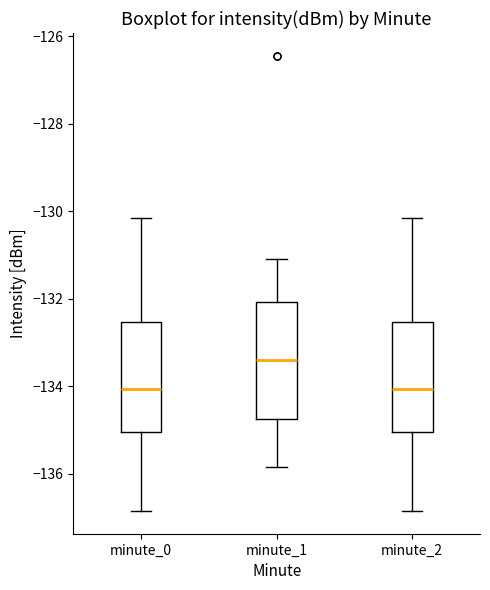

Reading left to right, transcribe this box plot: for each box, give where its median line is, the range the box spans, and where its two whiskers end, as read against the y-axis. The values are not printed on the chart, so give them approximately, as read against the axis.

minute_0: median -134.0, box -135.0 to -132.6, whiskers -136.8 to -130.2
minute_1: median -133.4, box -134.8 to -132.0, whiskers -135.8 to -131.0
minute_2: median -134.0, box -135.0 to -132.6, whiskers -136.8 to -130.2